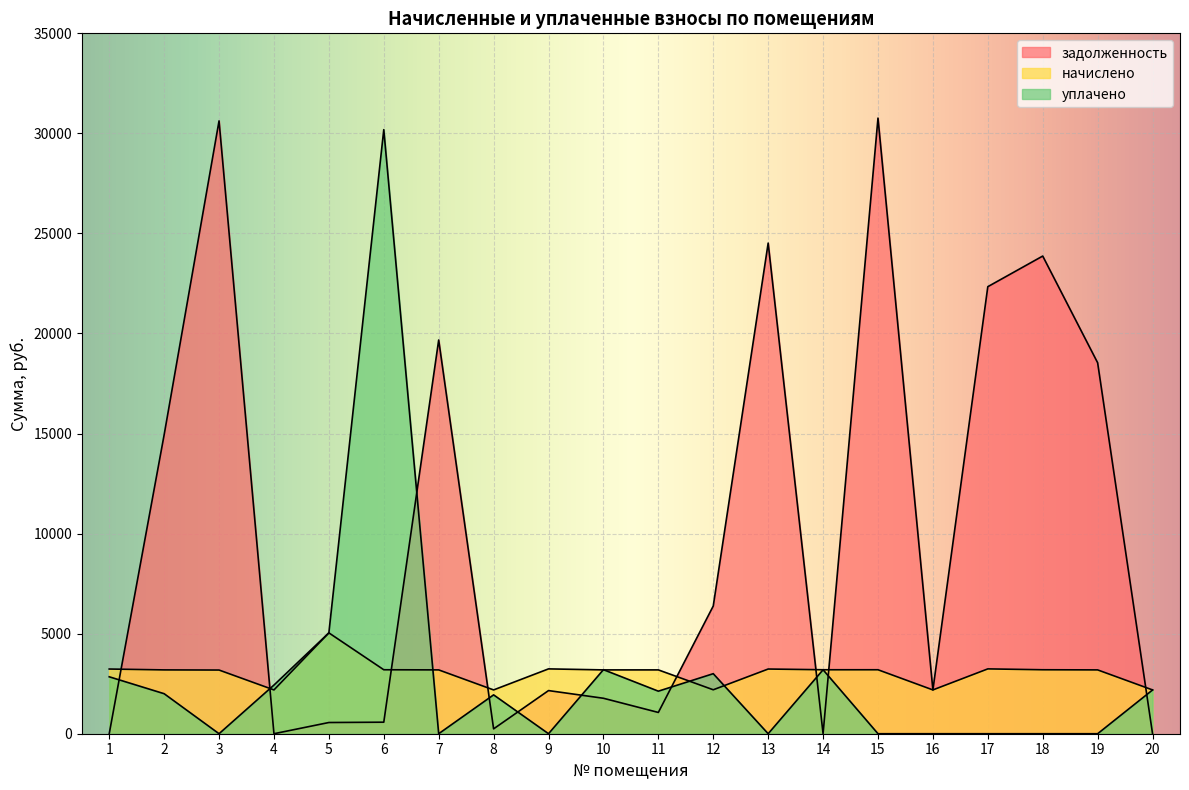

How many lines are shown in the chart?

3